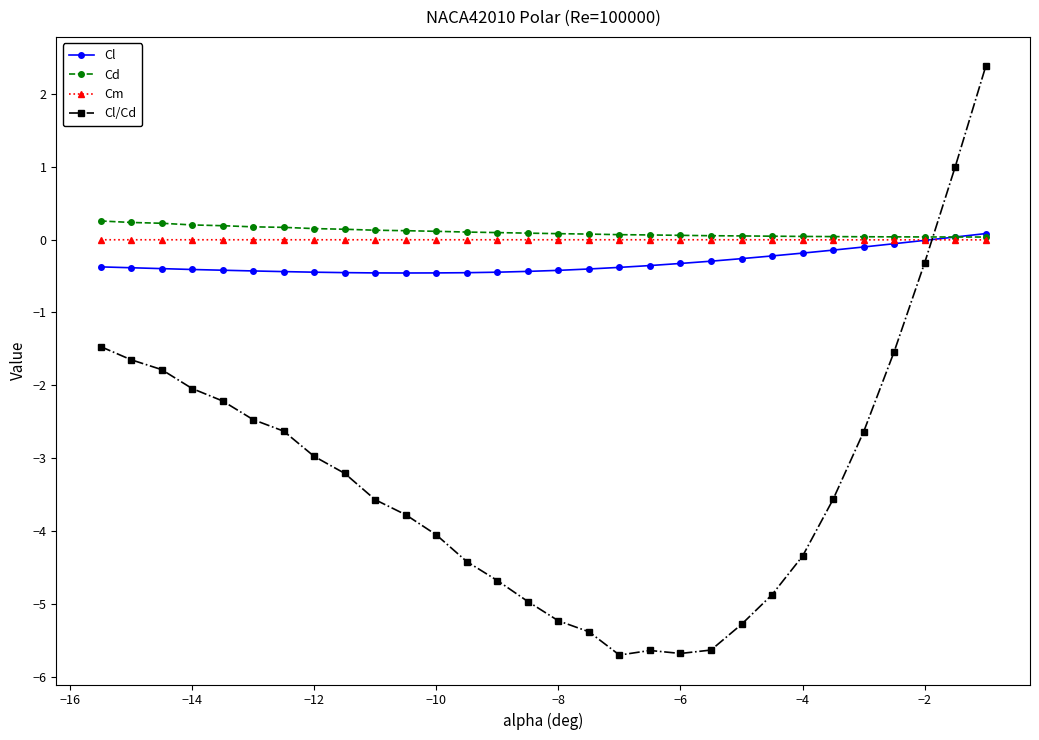

Does the chart have visible grid lines?

No